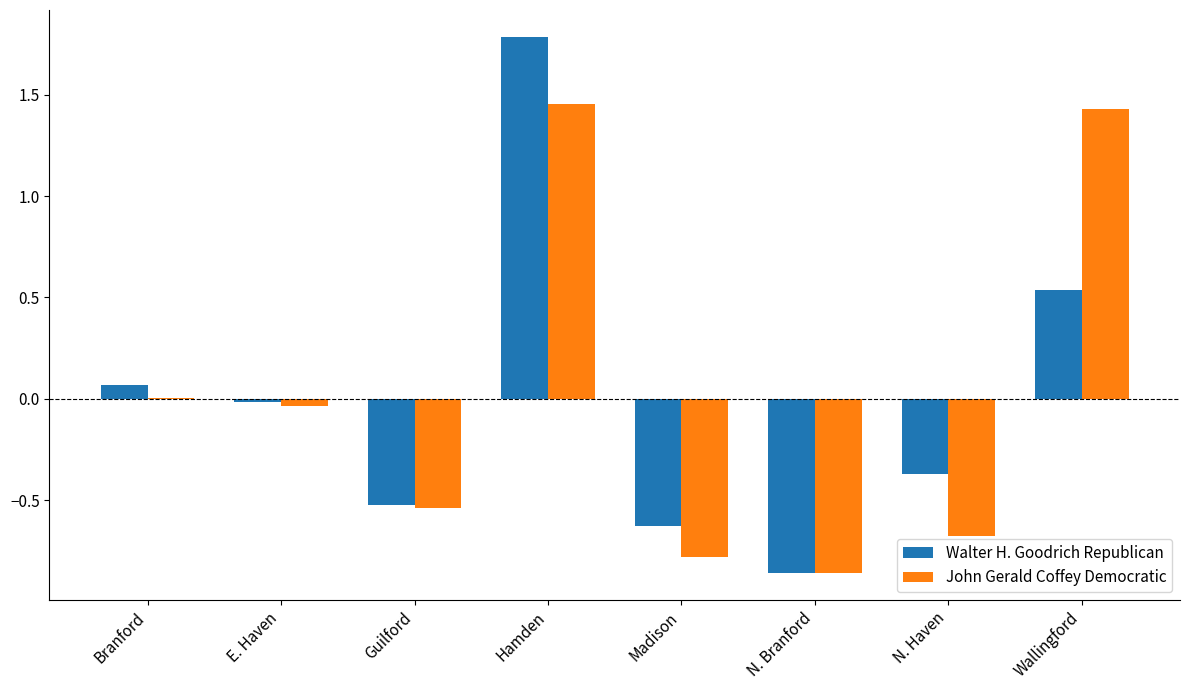

The Walter H. Goodrich Republican series shows -0.2 at N. Haven. True or false?

False